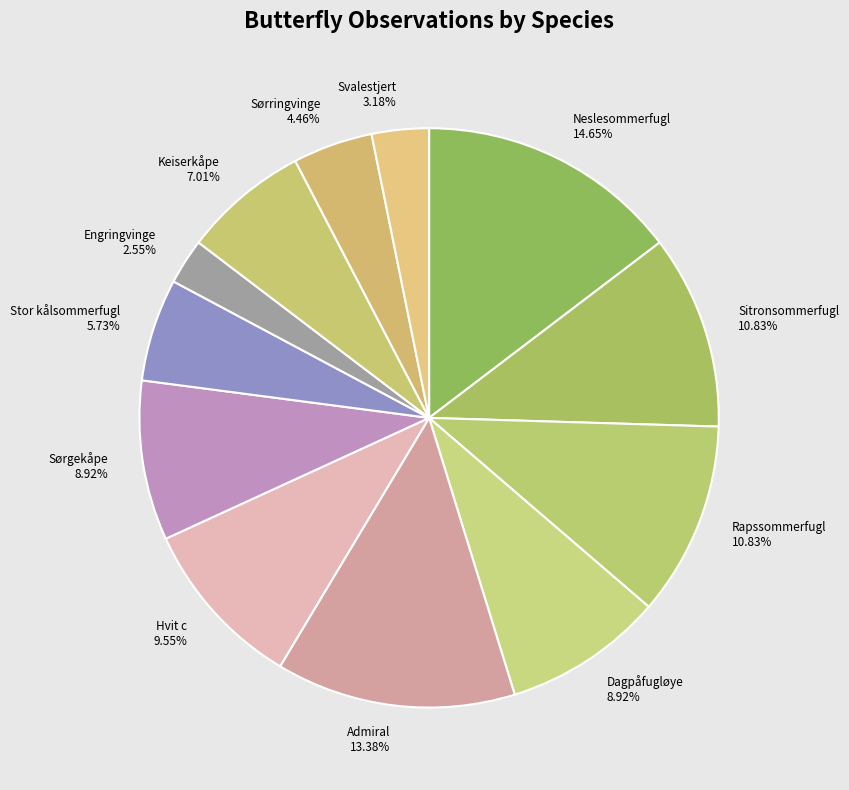

What percentage is NOT represented by Dagpåfugløye?

91.1%